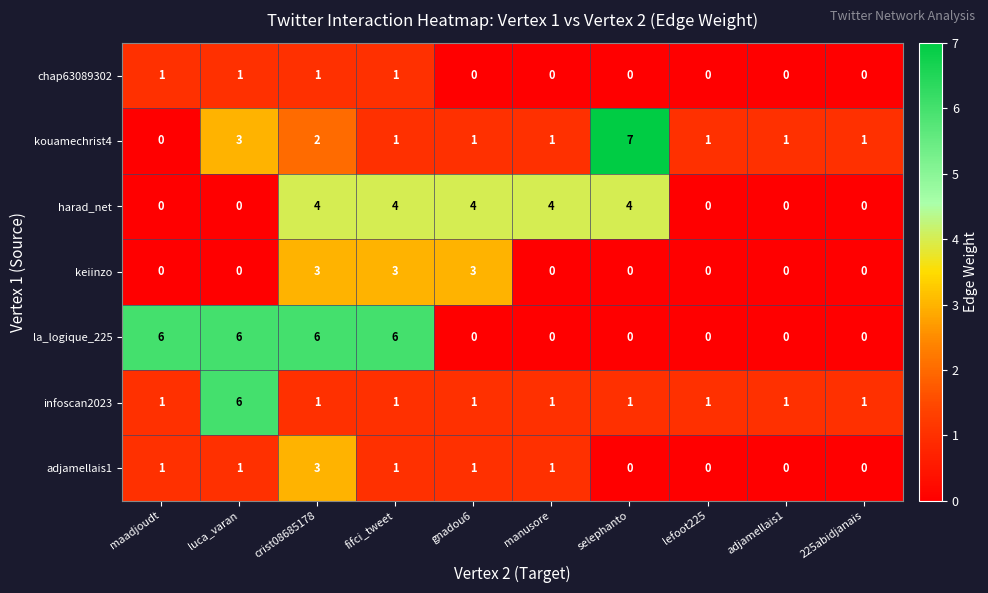

At which label is kouamechrist4 closest to 3?

luca_varan